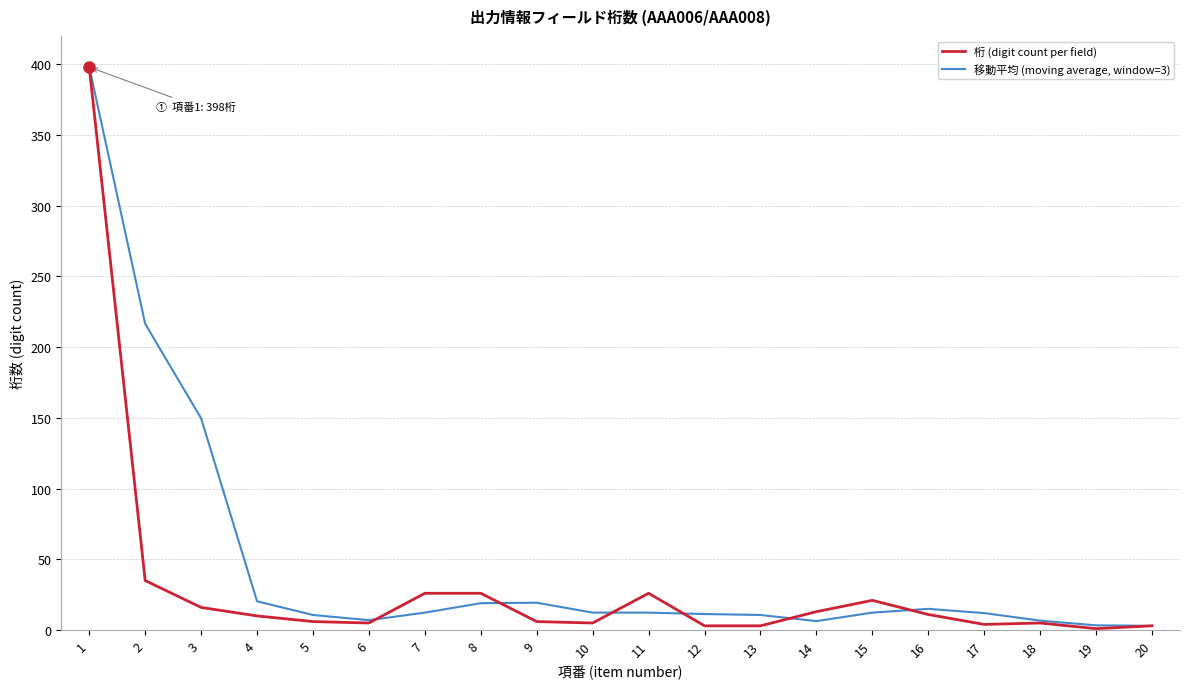

What is the highest value of the 移動平均 (moving average, window=3) series?

398.0